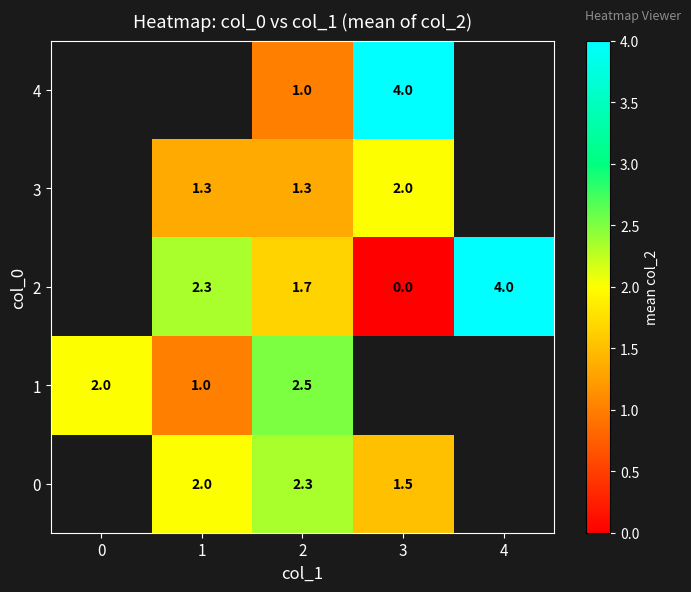

The value of 3 at 1 is 1.3. True or false?

True